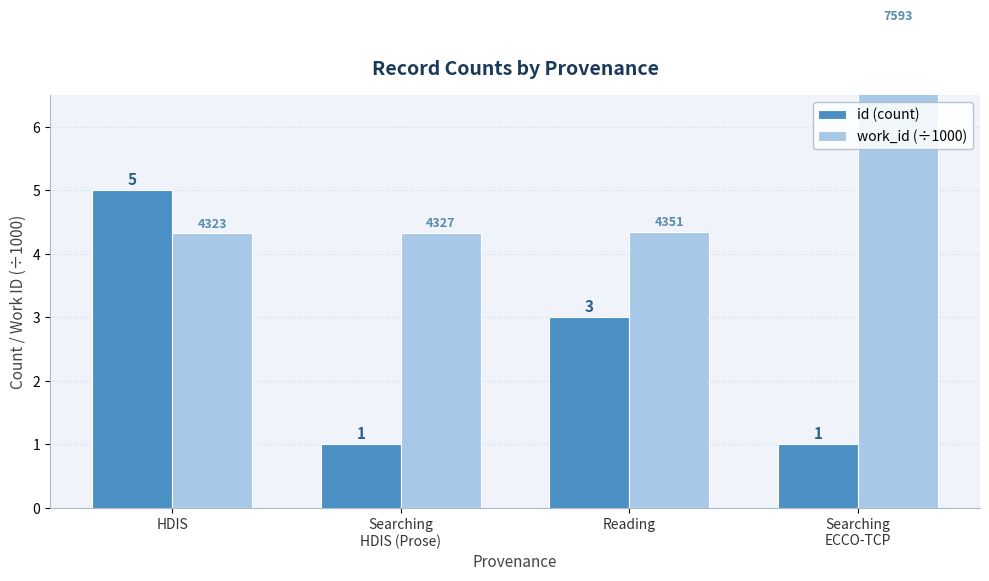

The value of work_id (÷1000) at HDIS is 2.4. True or false?

False